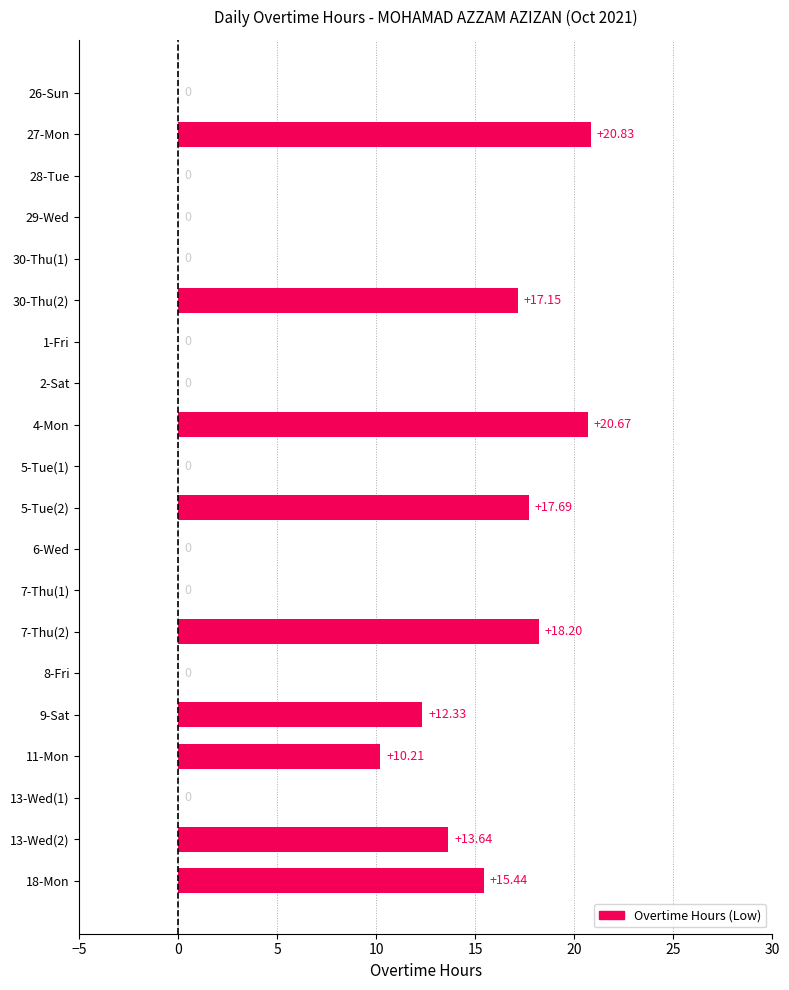

Count the number of data series in this chart.

1